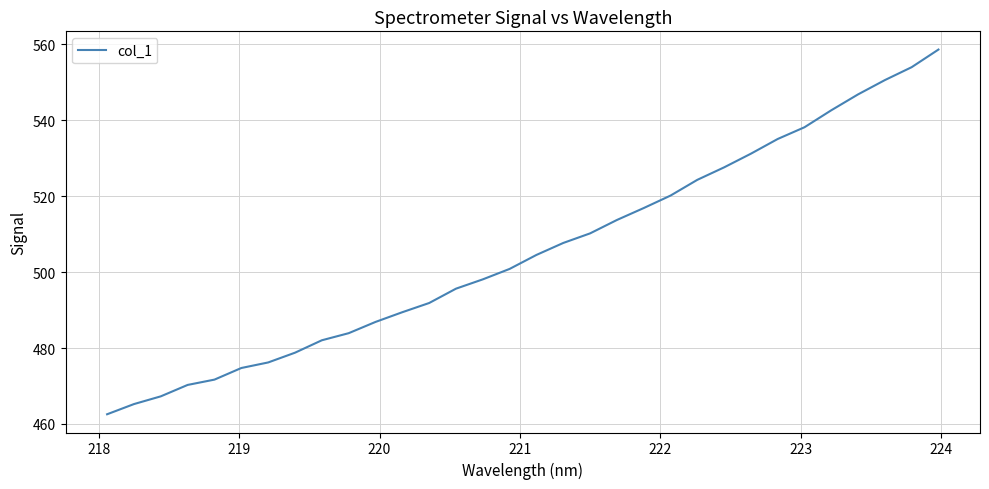

What is the smallest value displayed?

462.6